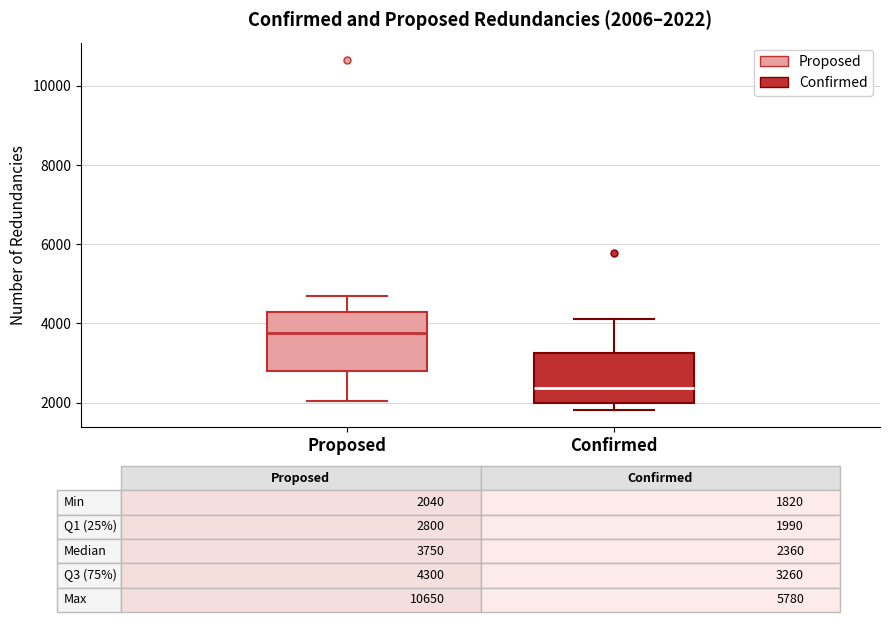

Which box has the lowest median line?

Confirmed